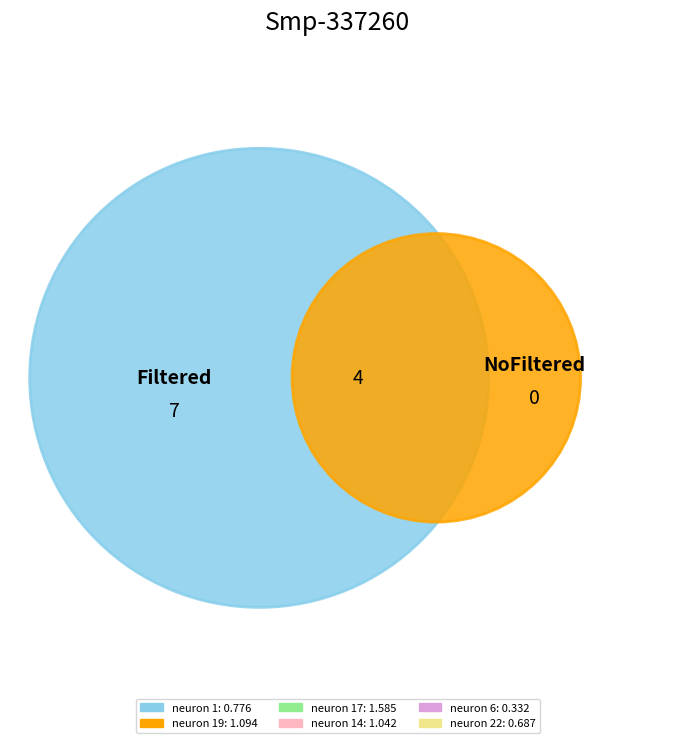

How much of the chart is everything except neuron 14?

88.5%